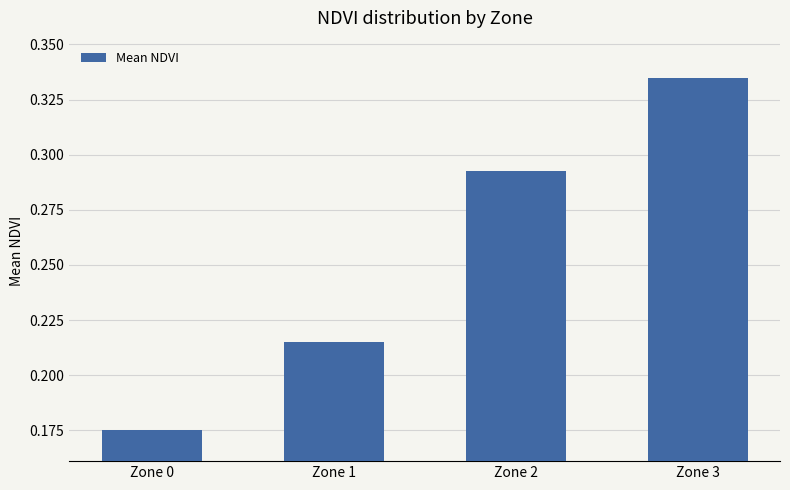

Which label corresponds to the smallest value in the chart?

Zone 0